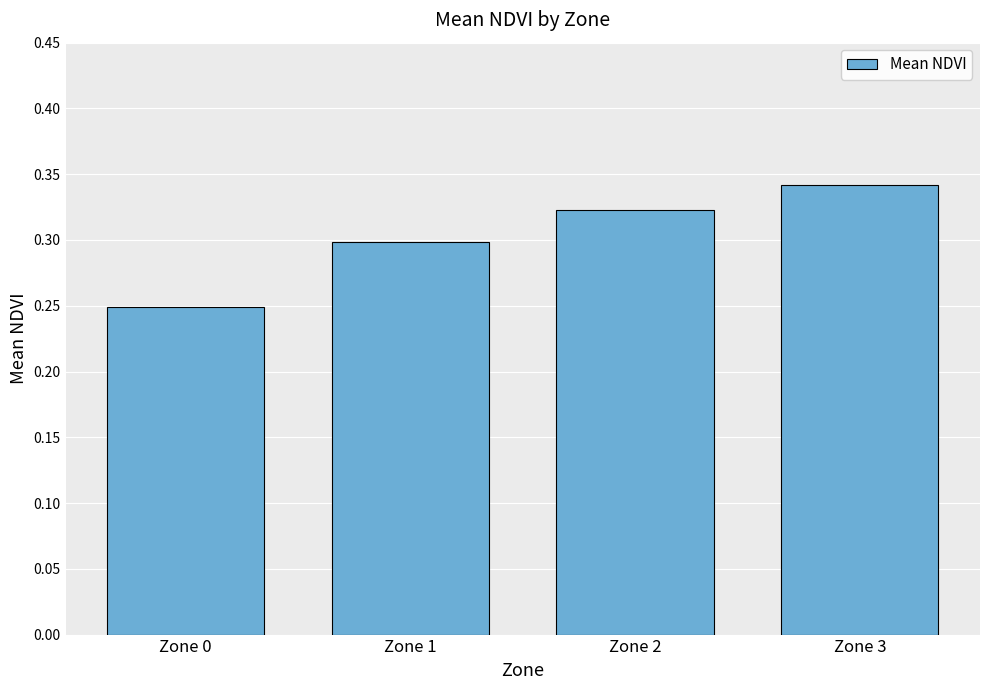

Are the bars horizontal?

No